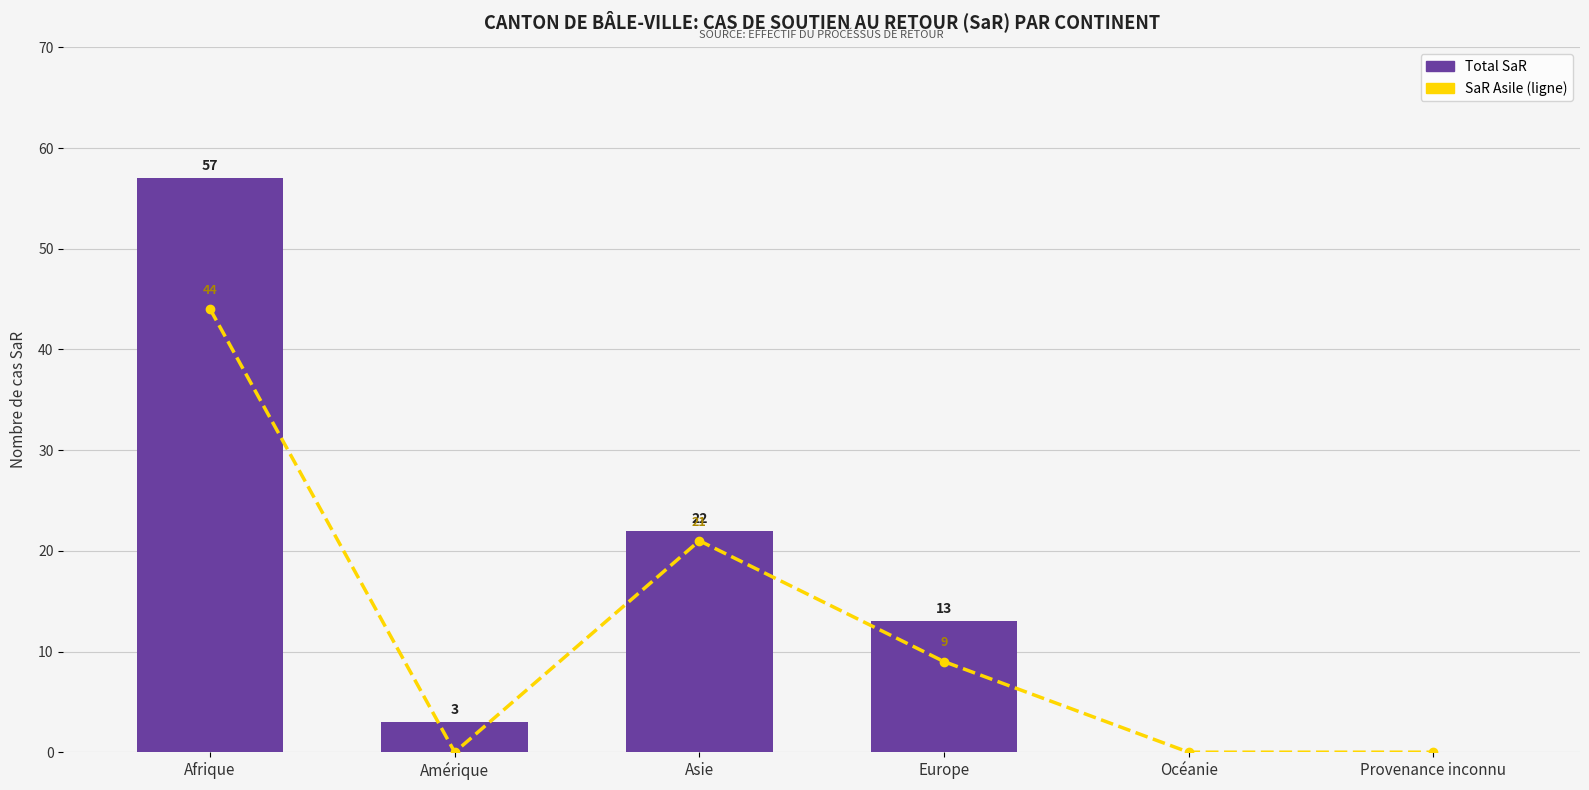

True or false: SaR Asile has a value of -26 at Océanie.

False